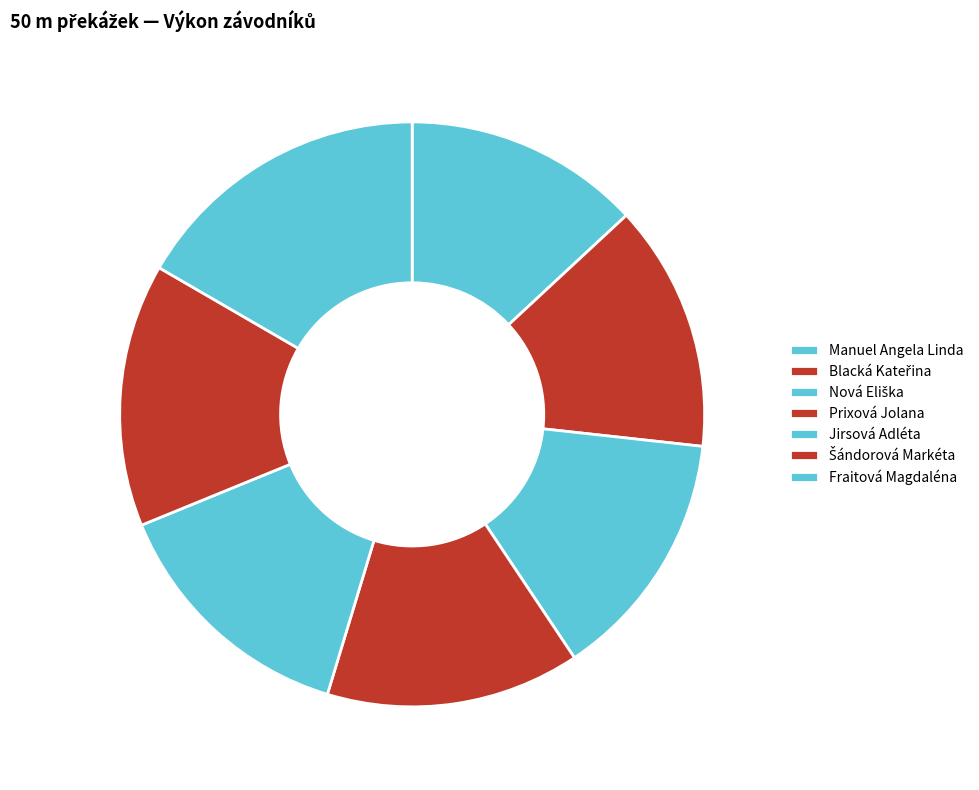

To the nearest percent, what is the difference between the Šándorová Markéta and Fraitová Magdaléna slice percentages?

2%